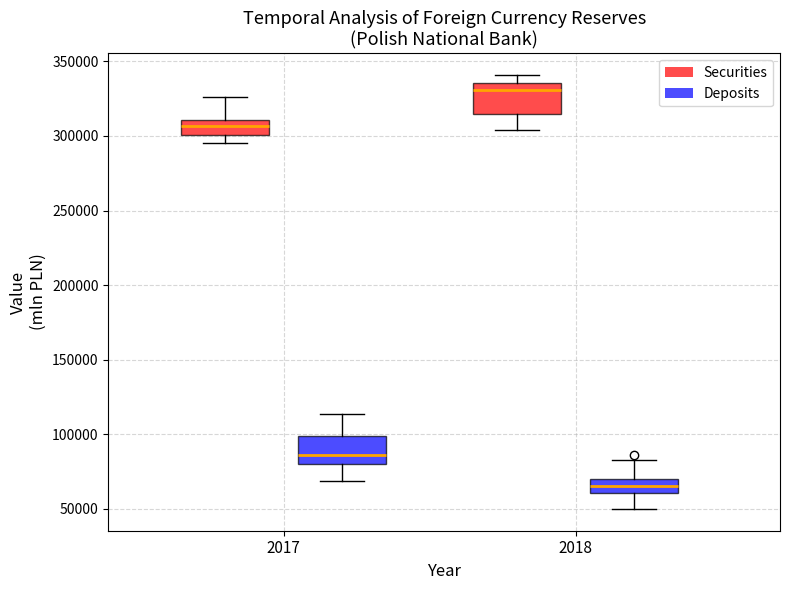

Reading left to right, read every box against the y-axis: the position of its median line, the range the box covers, and the ends of its whiskers. The values are not printed on the chart, so give them approximately, as read against the axis.

2017 (Securities): median 305000, box 300000 to 310000, whiskers 295000 to 325000
2017 (Deposits): median 85000, box 80000 to 100000, whiskers 70000 to 115000
2018 (Securities): median 330000, box 315000 to 335000, whiskers 305000 to 340000
2018 (Deposits): median 65000, box 60000 to 70000, whiskers 50000 to 80000